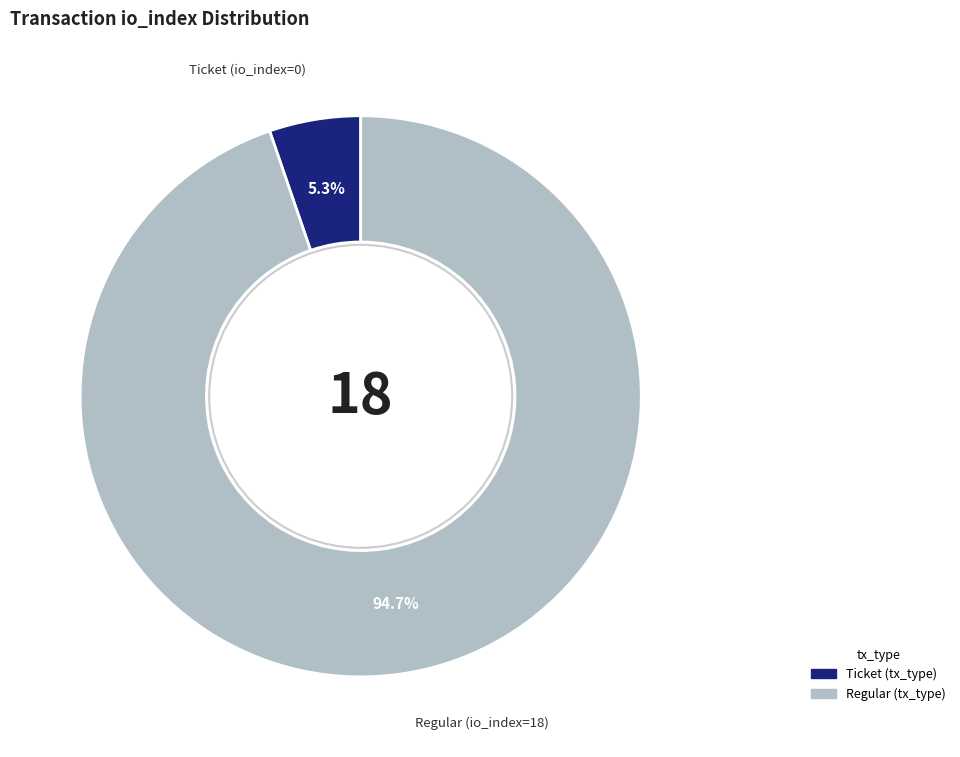

Is there a majority slice in this chart?

Yes